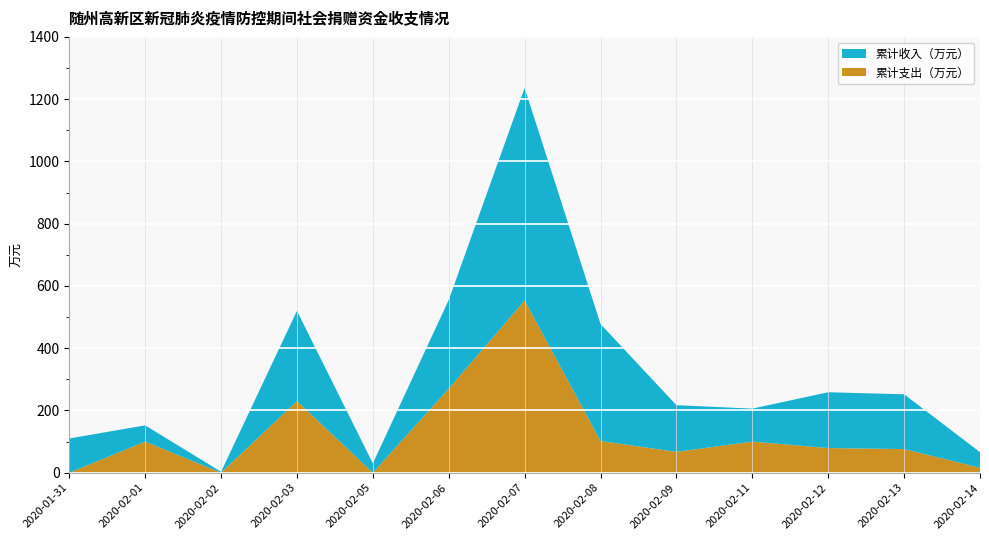

Reading left to right, transcribe all the data shown in this chart.

累计收入（万元）: 110.0	52.2	3.0	290.0	30.0	285.0	683.0	375.6	150.0	106.0	179.2	176.0	50.0
累计支出（万元）: 0.0	100.0	0.0	230.0	0.0	270.0	553.0	102.0	67.0	100.0	79.2	76.0	16.0